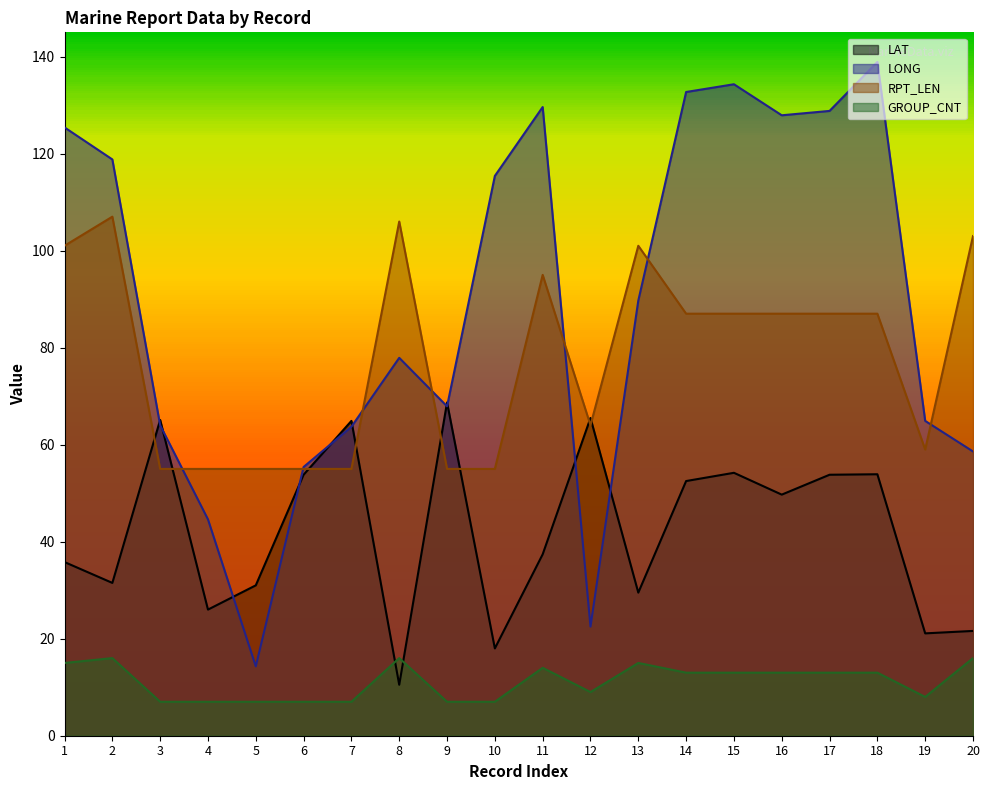

What is the sum of the RPT_LEN values at 5 and 18?

142.0